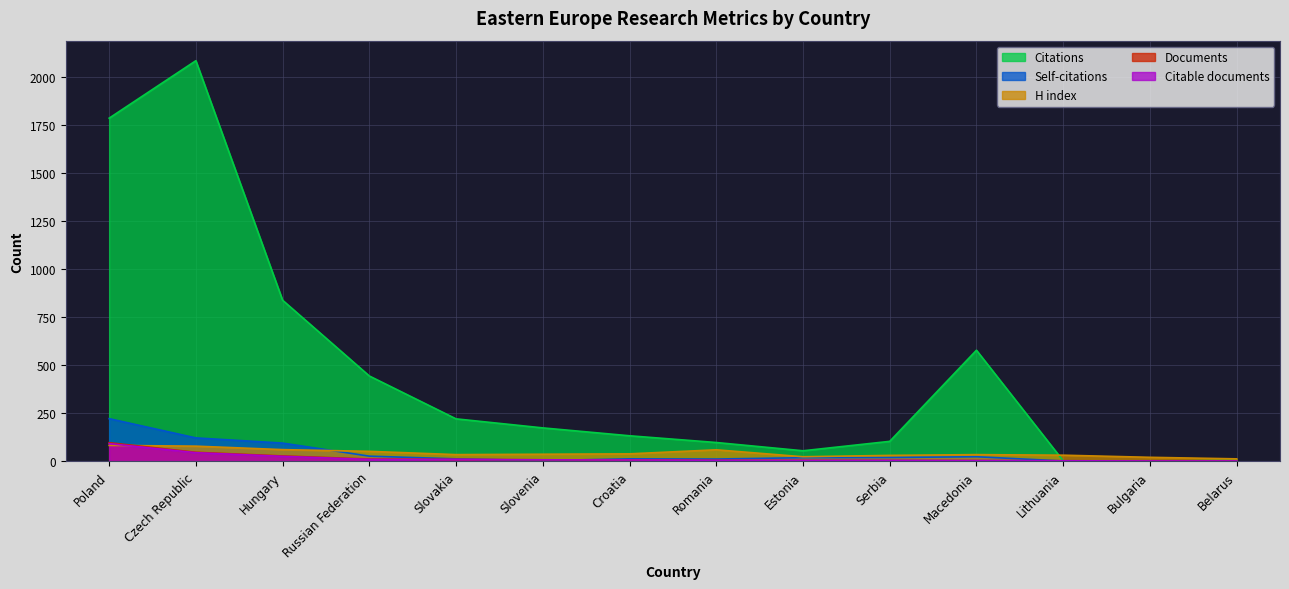

Is it true that H index equals 38 at Croatia?

True